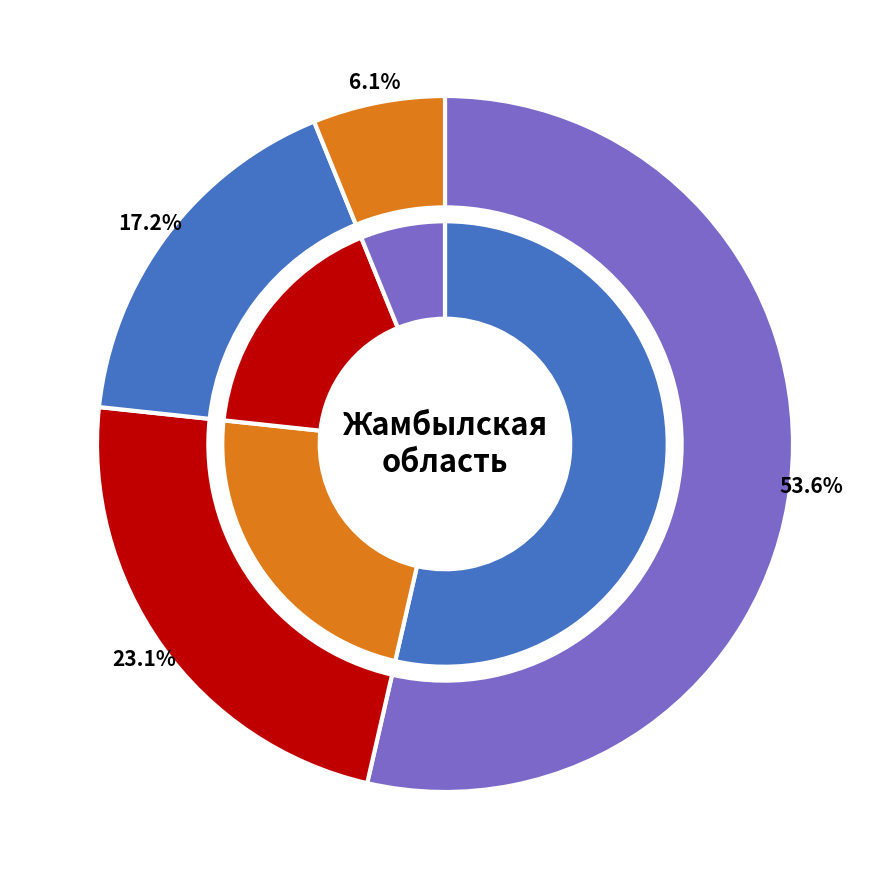

To the nearest percent, what percentage of the pie is Жамбылский район?

5%